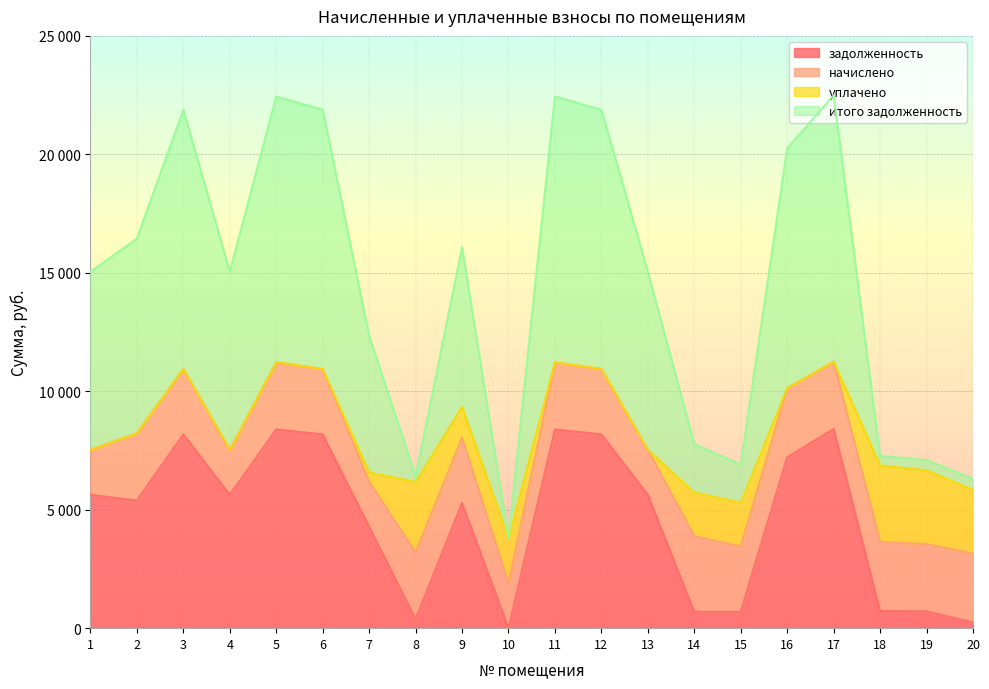

True or false: задолженность and итого задолженность cross at least once.

False